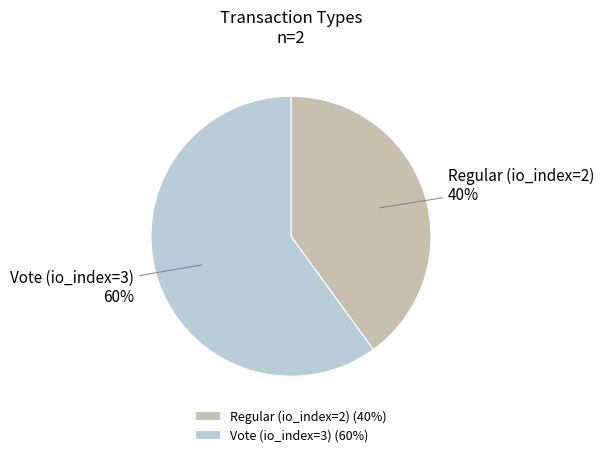

Do Vote (io_index=3) and Regular (io_index=2) together represent more than half of the pie?

Yes